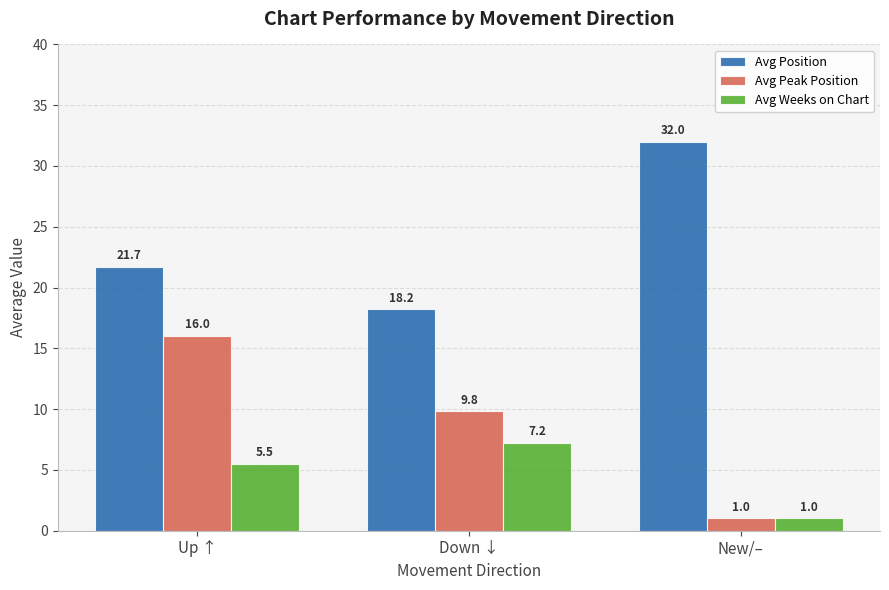

Which series has the largest range (max minus min)?

Avg Peak Position